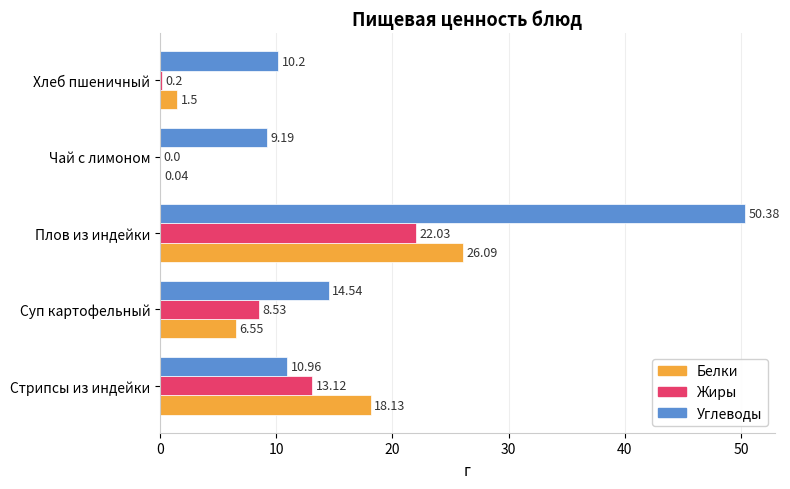

Which series changed the most between Суп картофельный and Чай с лимоном?

Жиры